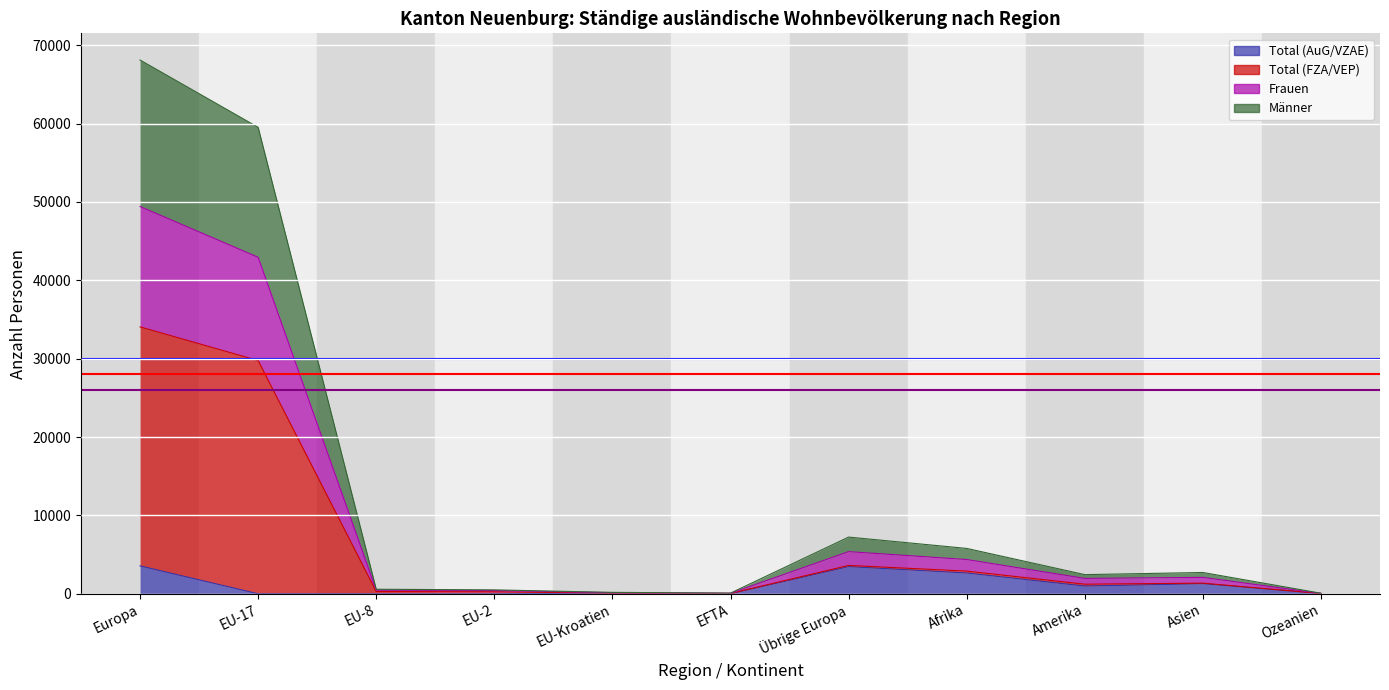

List the labels in order of Total (AuG/VZAE) value, largest first.

Europa, Übrige Europa, Afrika, Asien, Amerika, EU-Kroatien, Ozeanien, EU-17, EU-8, EU-2, EFTA